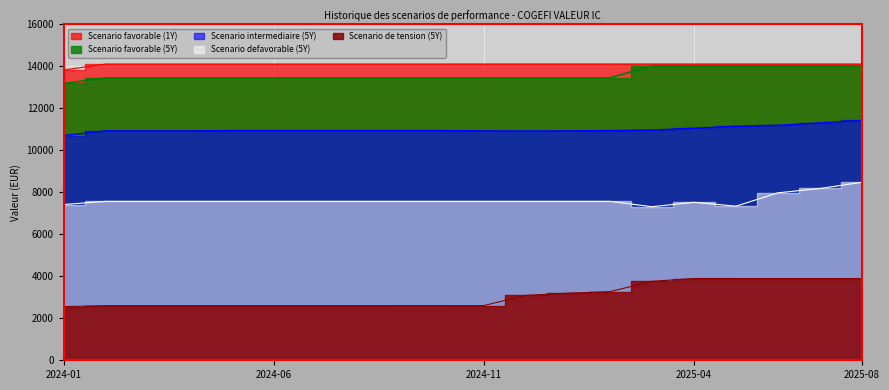

Reading left to right, what are all the values shown in this chart?

Scenario favorable (5Y): 13187.7	13456.9	13456.9	13456.9	13456.9	13456.9	13456.9	13456.9	13456.9	13456.9	13456.9	13456.9	13456.9	13456.9	14025.0	14025.0	14025.0	14025.0	14025.0	14025.0
Scenario intermediaire (5Y): 10706.0	10931.5	10931.5	10931.5	10944.5	10944.5	10944.5	10944.5	10944.5	10944.5	10931.5	10924.5	10931.5	10944.5	10966.8	11054.7	11149.4	11194.0	11310.0	11427.1
Scenario defavorable (5Y): 7420.7	7572.2	7572.2	7572.2	7572.2	7572.2	7572.2	7572.2	7572.2	7572.2	7572.2	7572.2	7572.2	7572.2	7316.2	7526.8	7341.5	7979.3	8184.7	8480.7
Scenario de tension (5Y): 2554.5	2606.7	2606.5	2606.7	2606.4	2606.7	2606.7	2606.6	2606.7	2606.8	2607.0	3092.0	3197.5	3269.4	3761.6	3895.3	3895.2	3894.6	3894.5	3894.2
Scenario favorable (1Y): 13831.7	14114.0	14114.0	14114.0	14114.0	14114.0	14114.0	14114.0	14114.0	14114.0	14114.0	14114.0	14114.0	14114.0	14114.0	14114.0	14114.0	14114.0	14114.0	14114.0